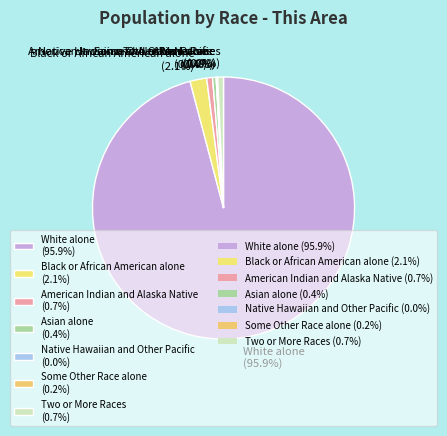

Which slice is the largest?

White alone